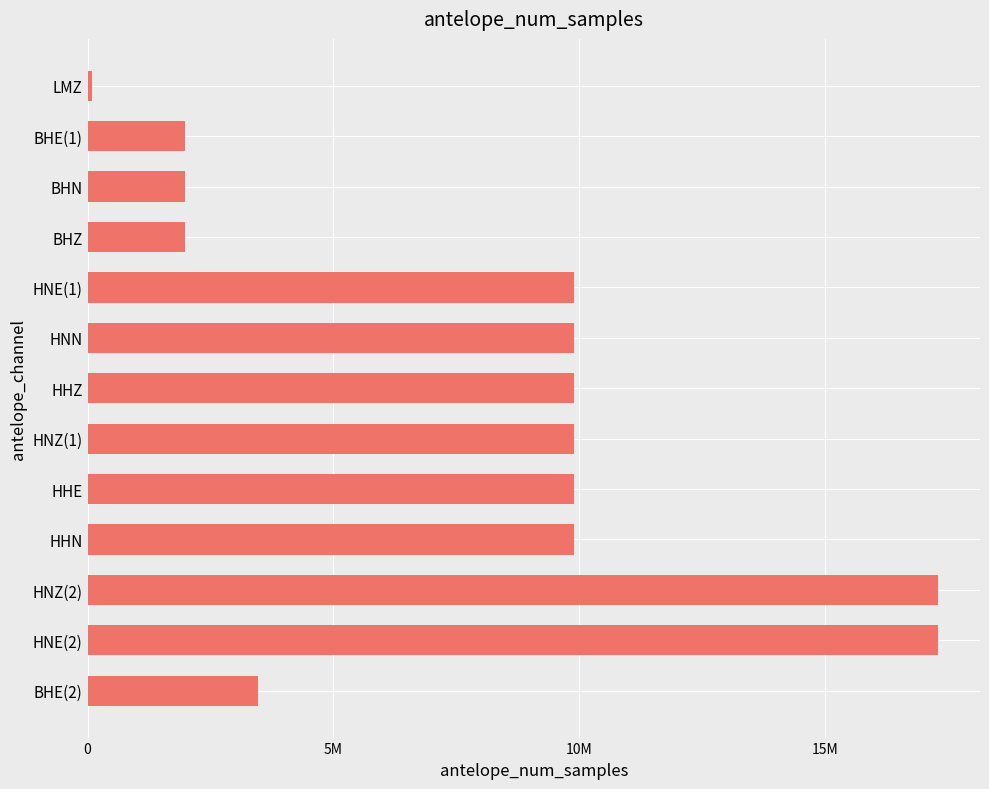

Are the bars horizontal?

Yes